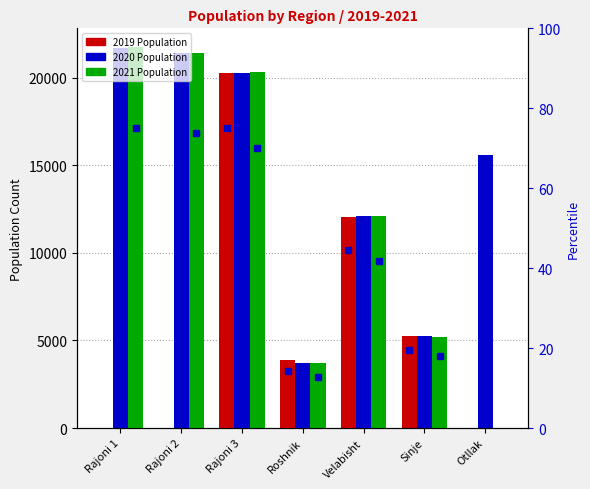

What is the sum of the 2019 Population values at Velabisht and Sinje?

17288